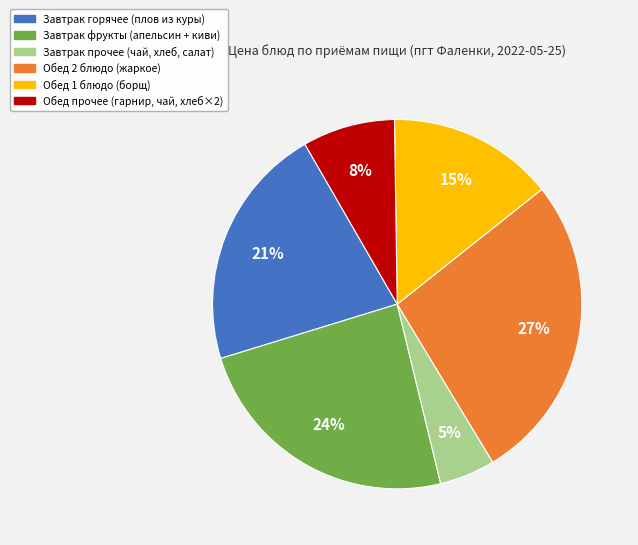

Is there a majority slice in this chart?

No